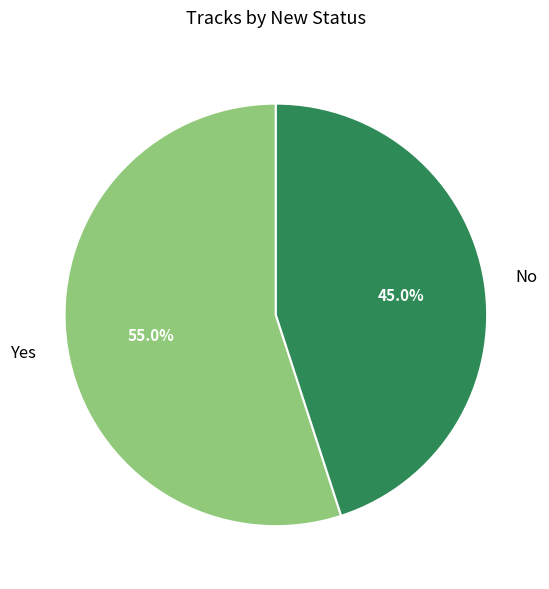

What is the smallest slice in the pie chart?

No